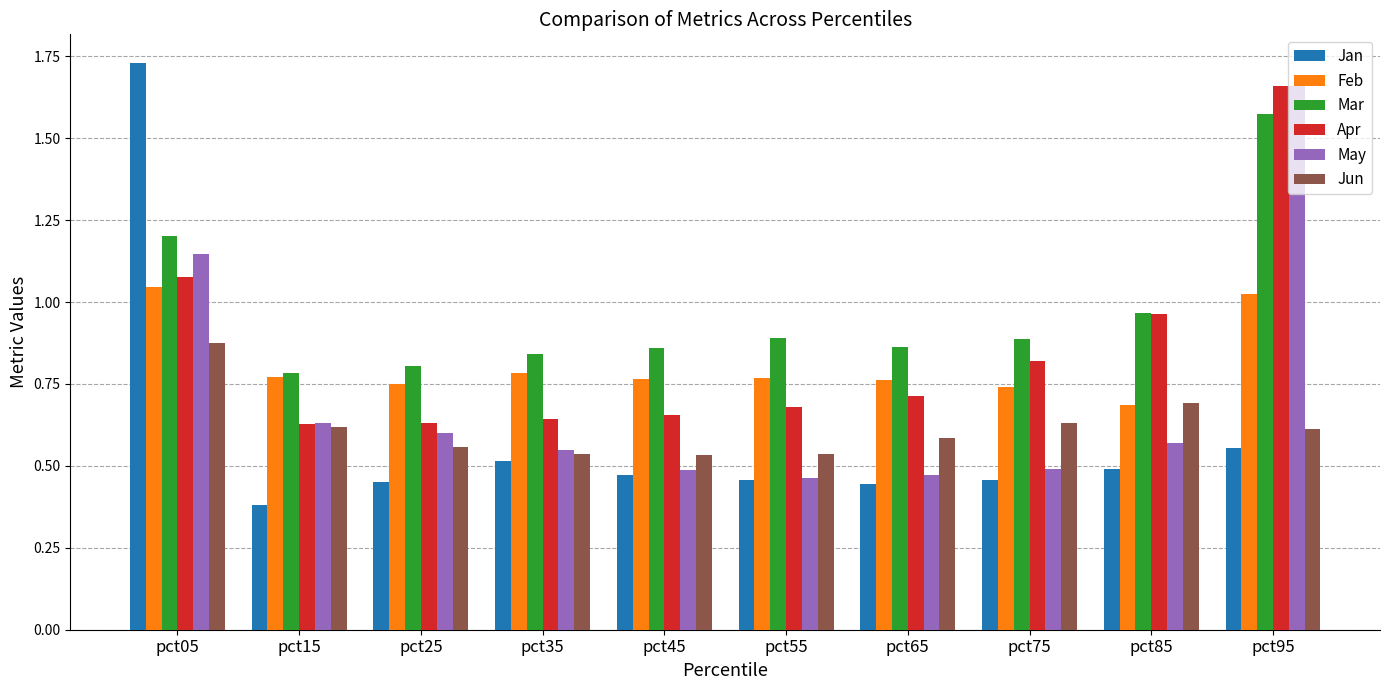

How many categories are shown in the chart?

10